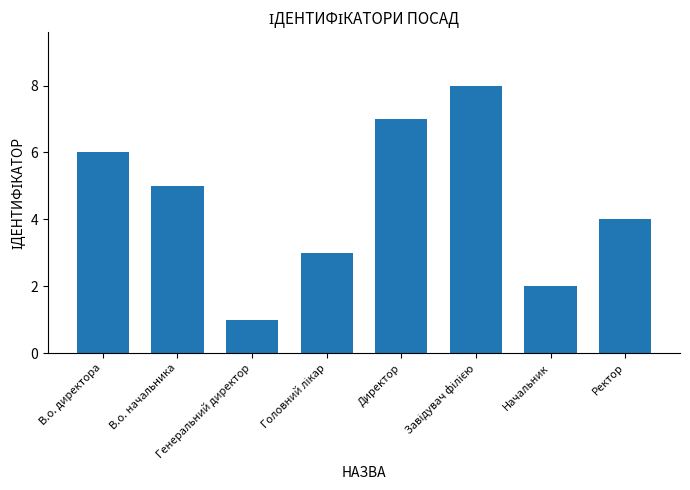

How many distinct data groups are displayed?

1